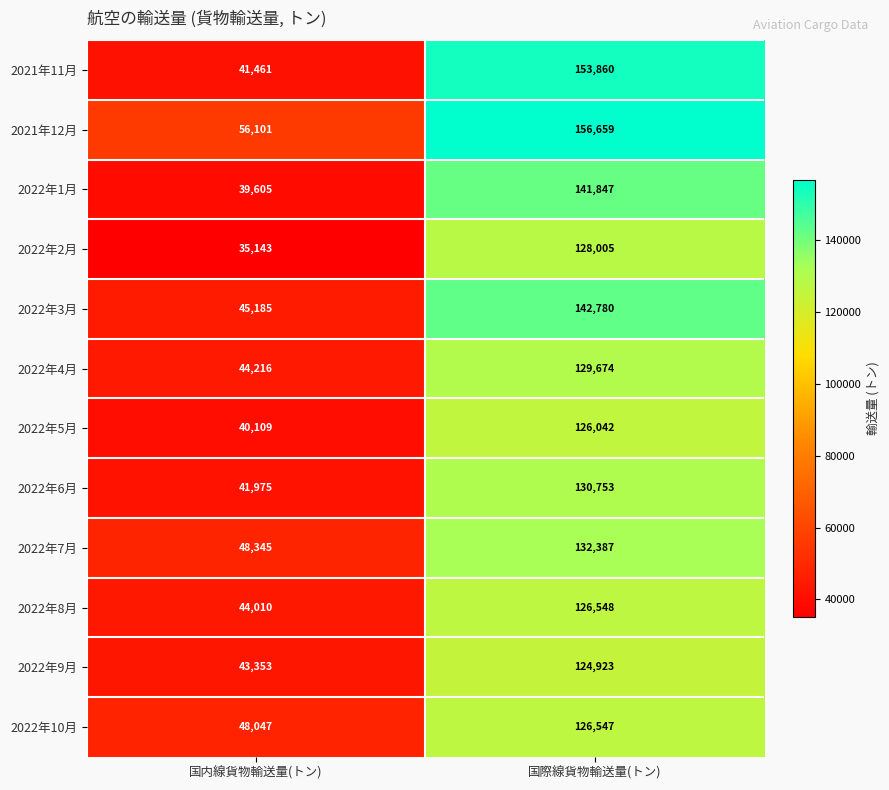

Rank the series at 国際線貨物輸送量(トン) from highest to lowest value.

2021年12月, 2021年11月, 2022年3月, 2022年1月, 2022年7月, 2022年6月, 2022年4月, 2022年2月, 2022年8月, 2022年10月, 2022年5月, 2022年9月